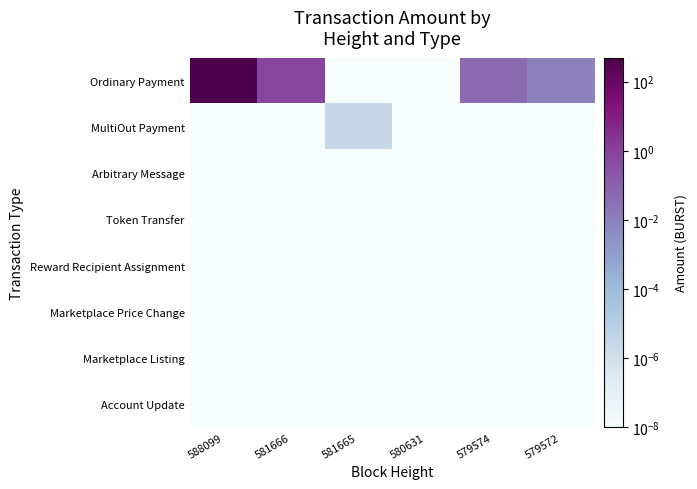

List the series in order of their peak value, highest first.

Ordinary Payment, MultiOut Payment, Arbitrary Message, Token Transfer, Reward Recipient Assignment, Marketplace Price Change, Marketplace Listing, Account Update